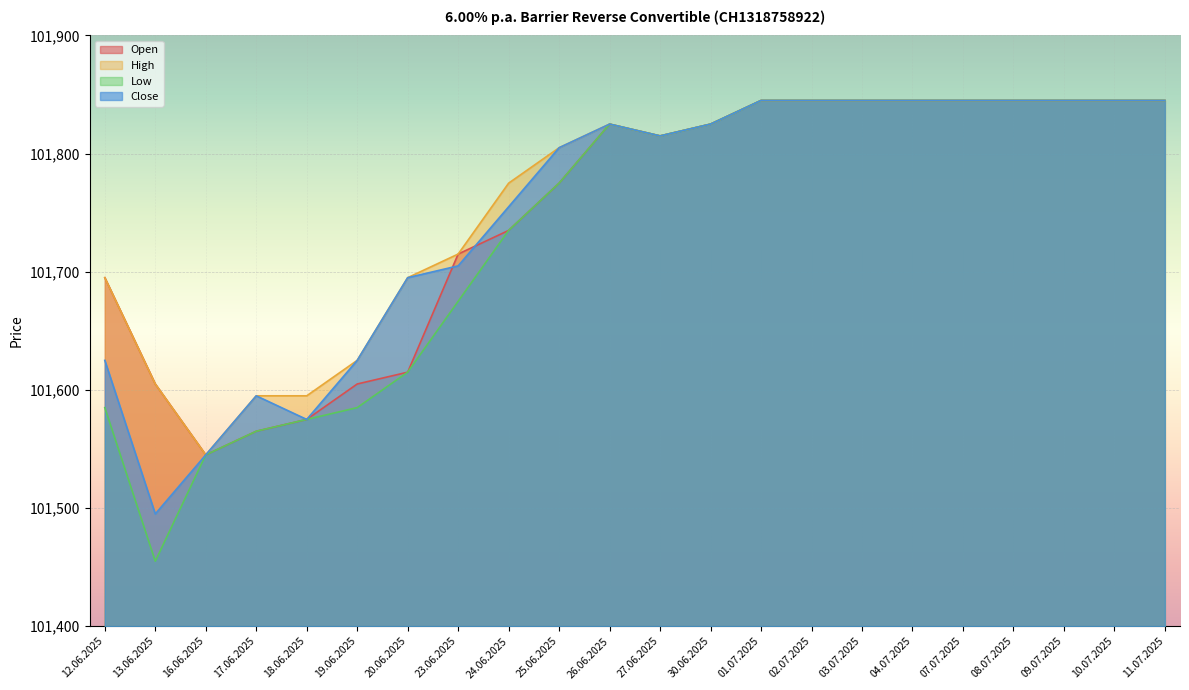

How many data points does each series have?

22